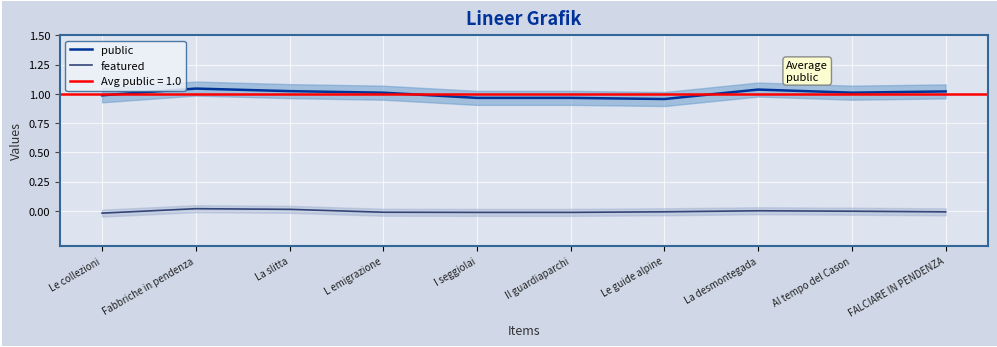

How many series are shown in this chart?

2